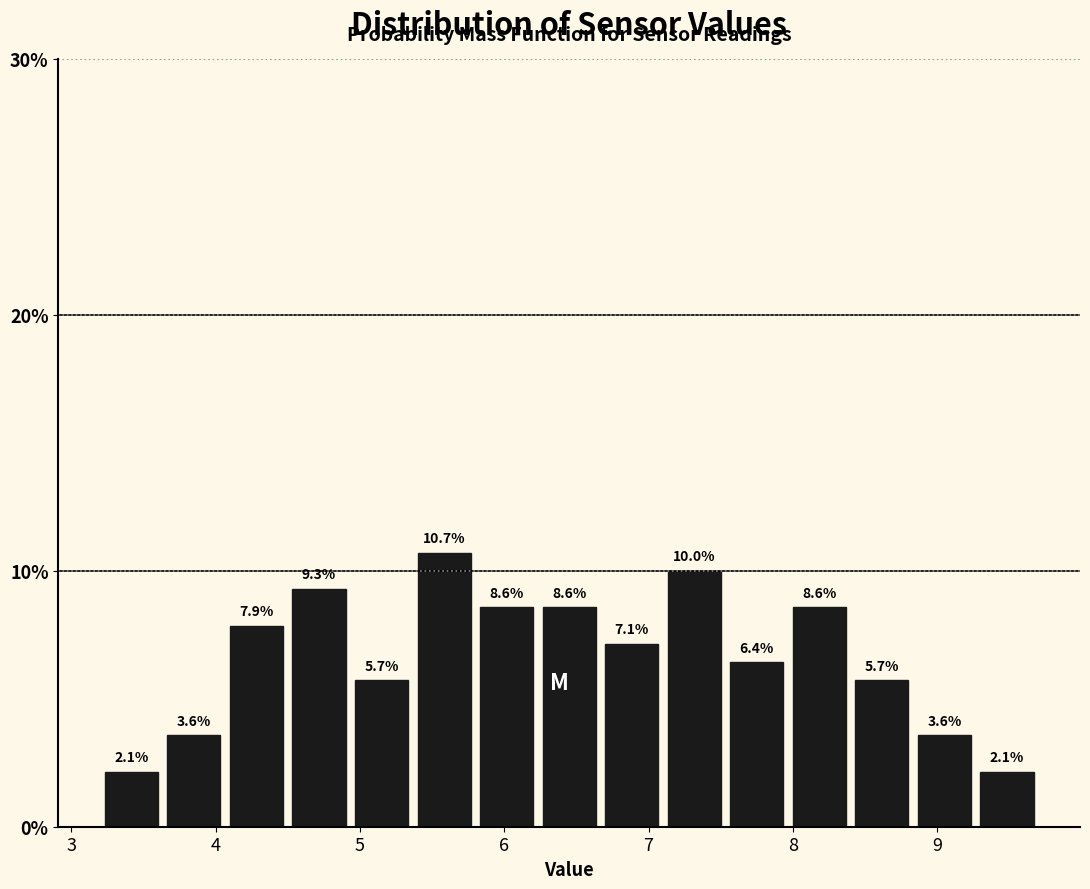

Reading left to right, transcribe this chart: for each bar, give the range it covers on the x-axis and its height. The bar edges are not printed on the chart, so give them approximately, as read against the axis.

3.2 to 3.6: 2.1
3.6 to 4.1: 3.6
4.1 to 4.5: 7.9
4.5 to 4.9: 9.3
4.9 to 5.4: 5.7
5.4 to 5.8: 10.7
5.8 to 6.2: 8.6
6.2 to 6.7: 8.6
6.7 to 7.1: 7.1
7.1 to 7.5: 10.0
7.5 to 8.0: 6.4
8.0 to 8.4: 8.6
8.4 to 8.8: 5.7
8.8 to 9.3: 3.6
9.3 to 9.7: 2.1